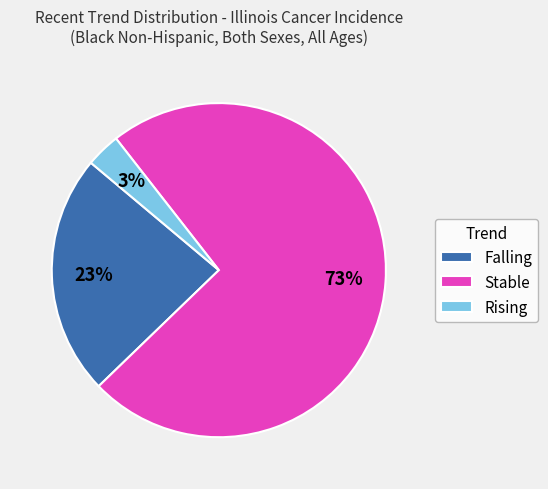

True or false: Falling accounts for 15% of the total.

False